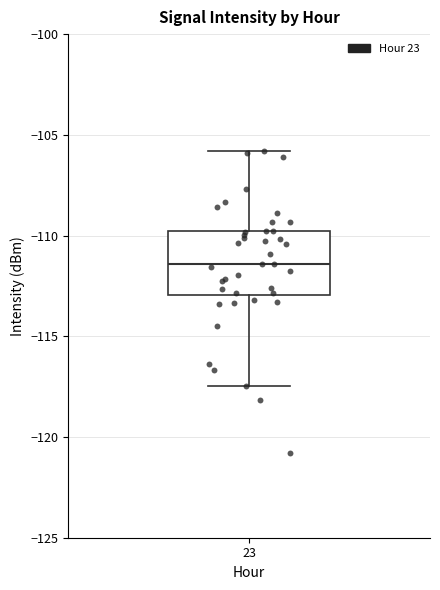

Where does the median line of the box at x = 23 sit on the y-axis? The values are not printed on the chart, so give them approximately, as read against the axis.

-111.5